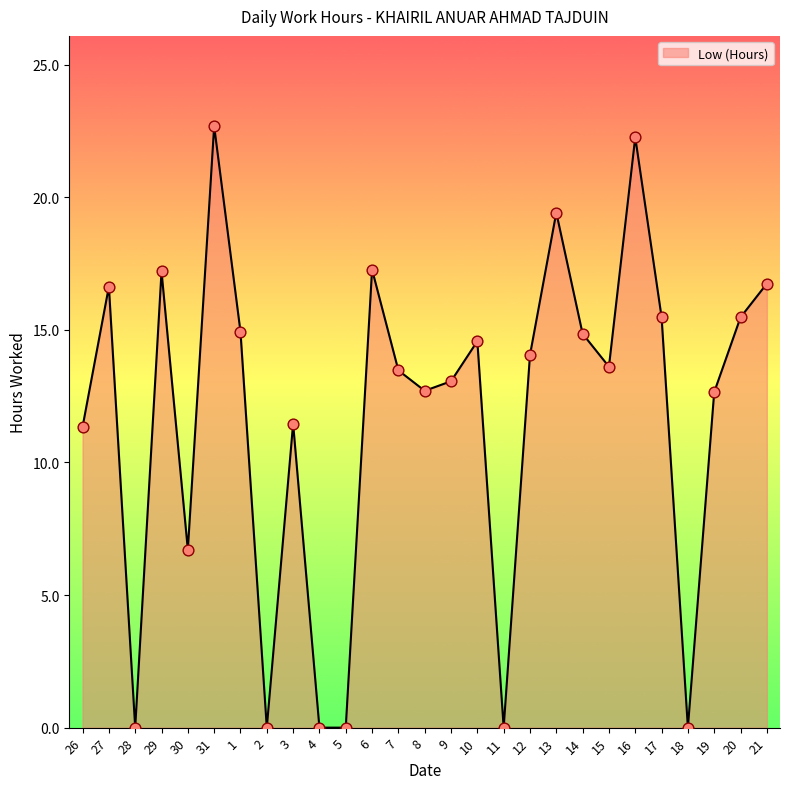

What is the change in value from 13 to 19?

-6.8